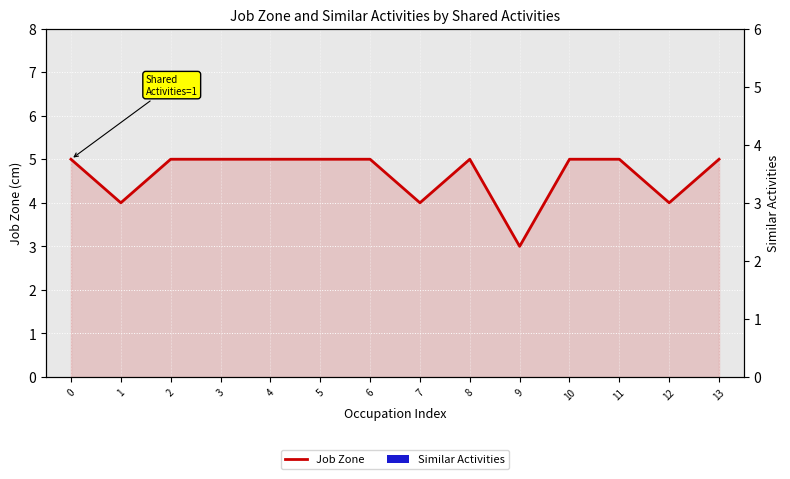

At how many categories does at least one series exceed 2?

14